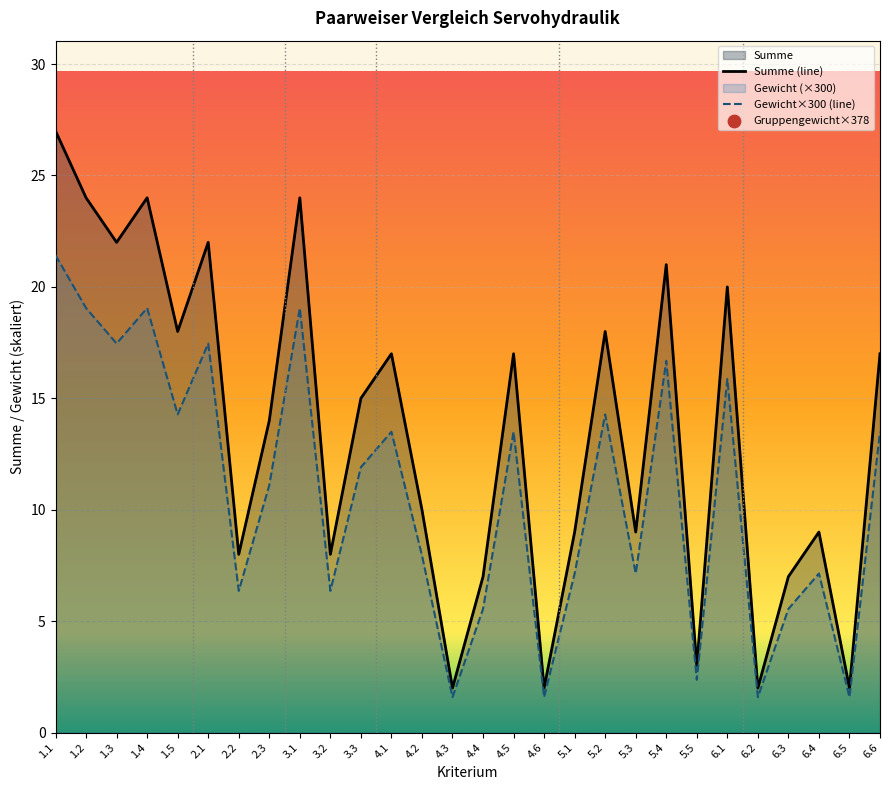

At which category is the sum across all series the highest?

1.1